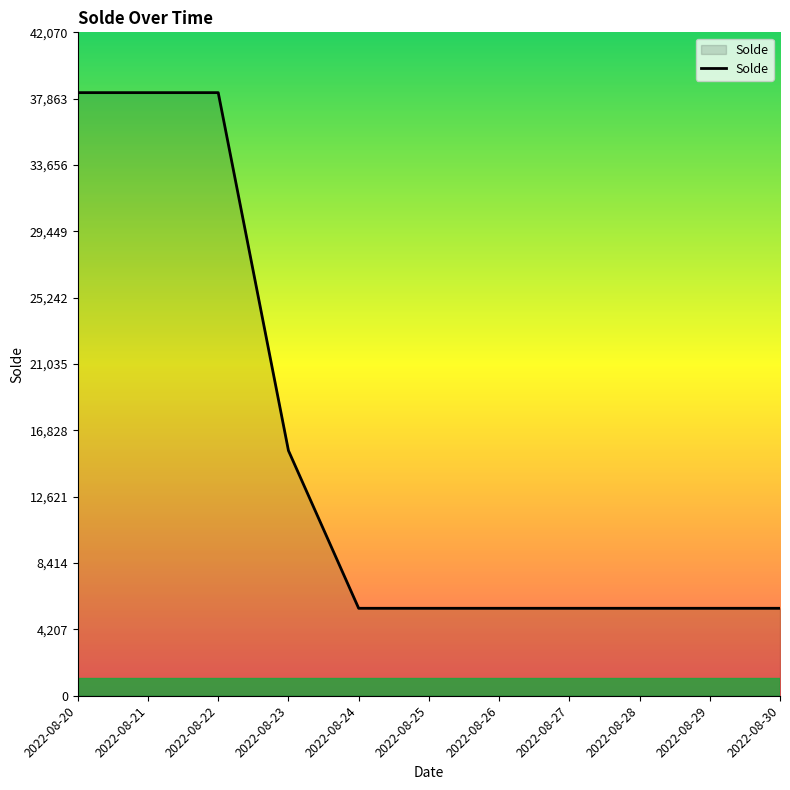

What is the sum of all values?

169106